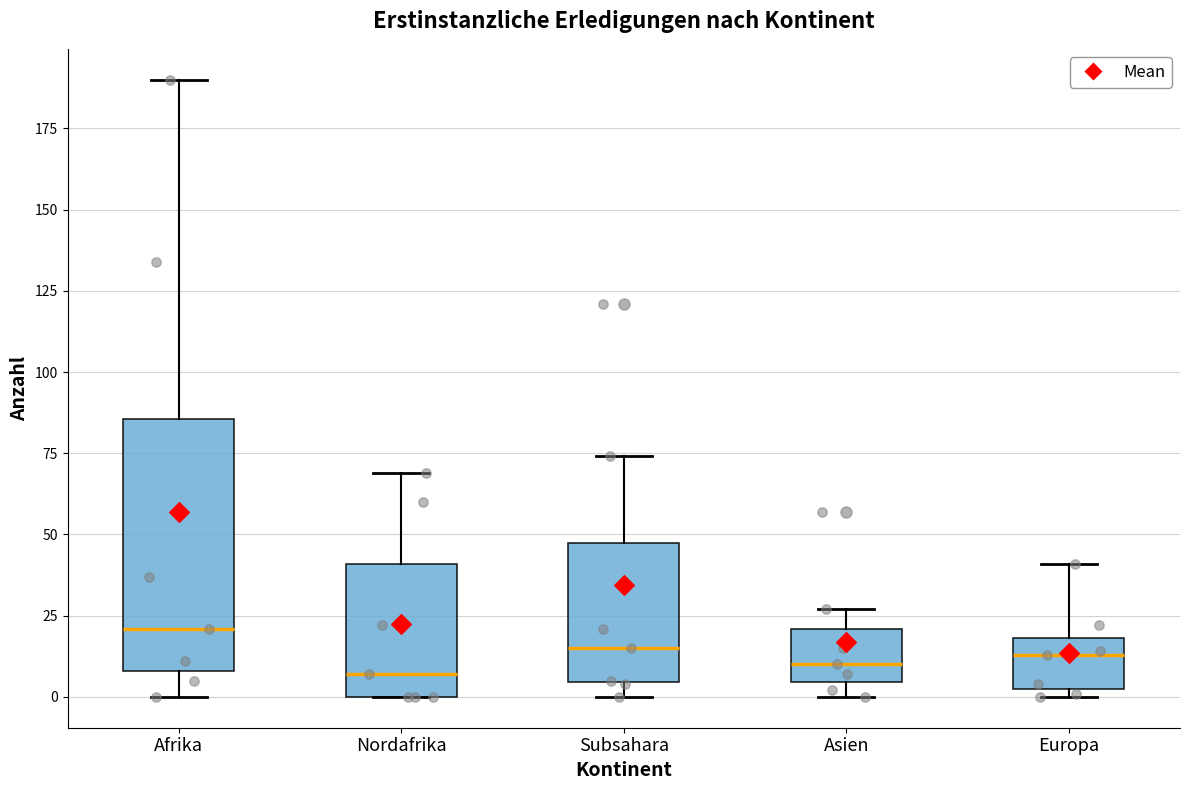

Reading left to right, transcribe this box plot: for each box, give where its median line is, the range the box spans, and where its two whiskers end, as read against the y-axis. The values are not printed on the chart, so give them approximately, as read against the axis.

Afrika: median 20, box 10 to 85, whiskers 0 to 190
Nordafrika: median 5, box 0 to 40, whiskers 0 to 70
Subsahara: median 15, box 5 to 50, whiskers 0 to 75
Asien: median 10, box 5 to 20, whiskers 0 to 25
Europa: median 15, box 5 to 20, whiskers 0 to 40